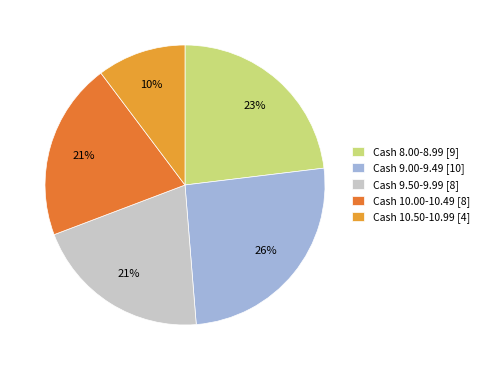

True or false: Cash 9.00-9.49 [10] accounts for 26% of the total.

True